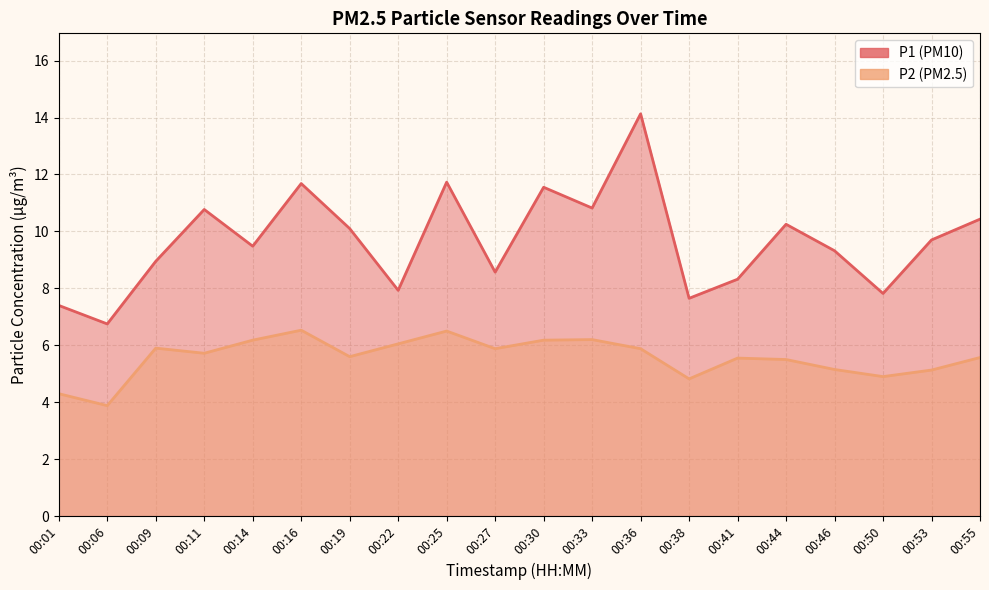

What is the maximum value shown in the chart?

14.1